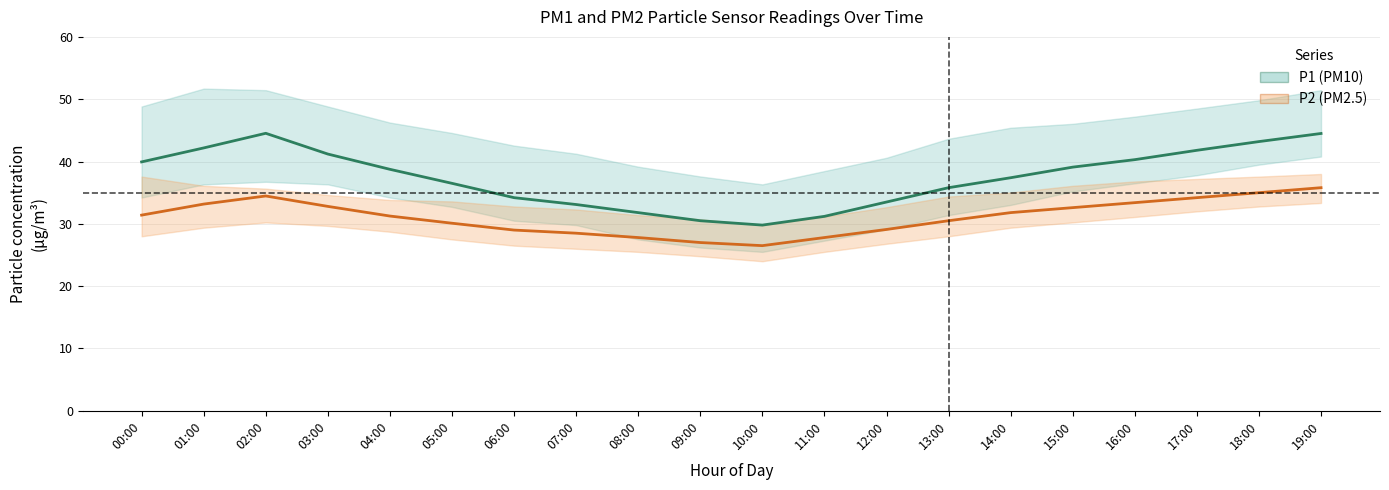

What is the approximate value of P1 (PM10) mean at 04:00?

38.8